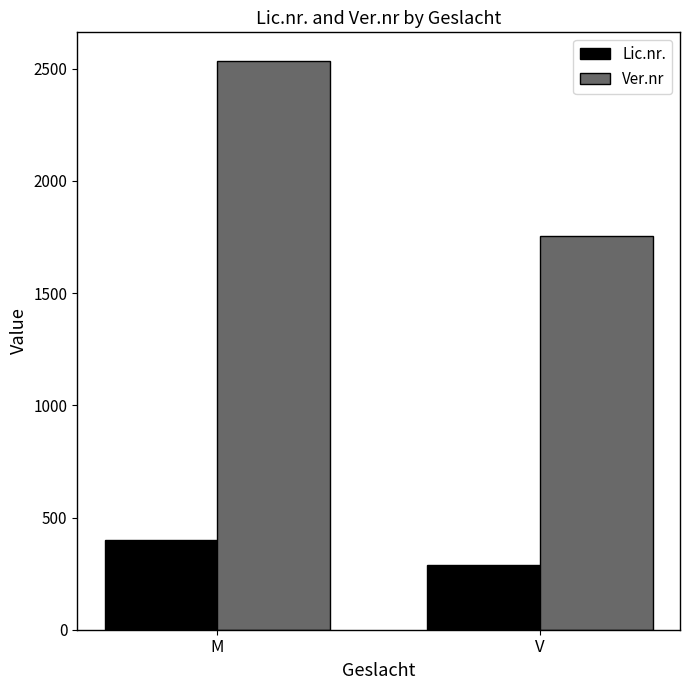

What is the label of the 2nd bar from the right?

M